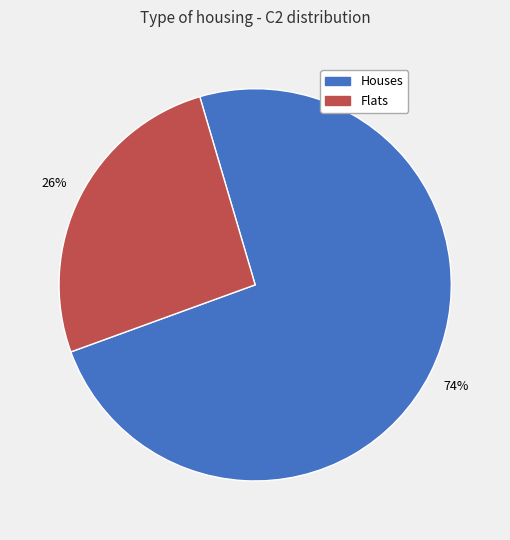

Does any single category account for the majority?

Yes